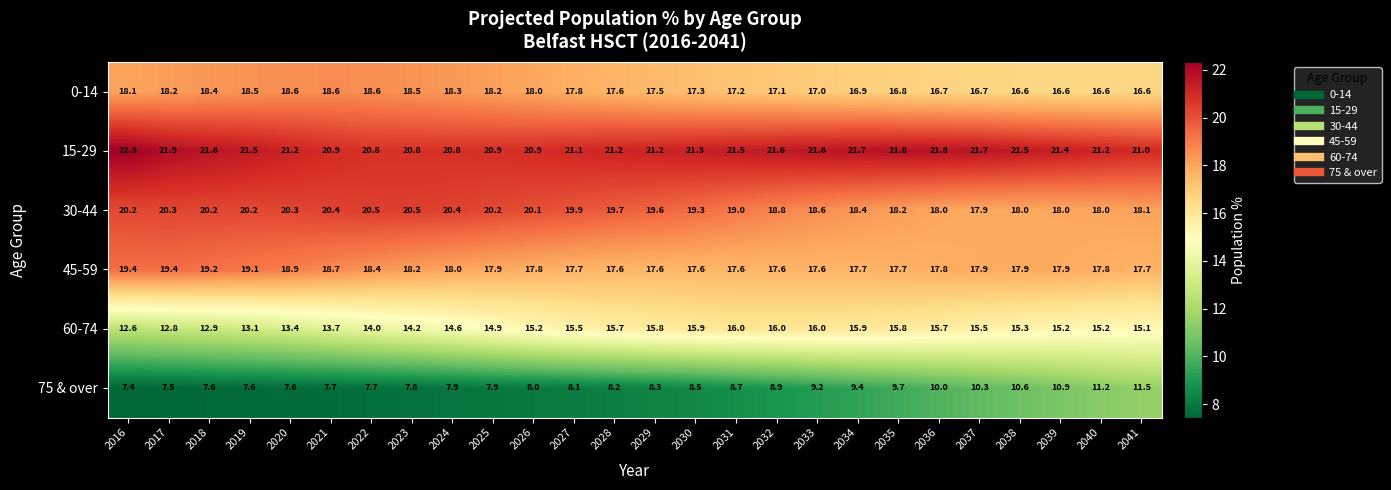

What is the spread (max minus min) of values at 2019?

13.9